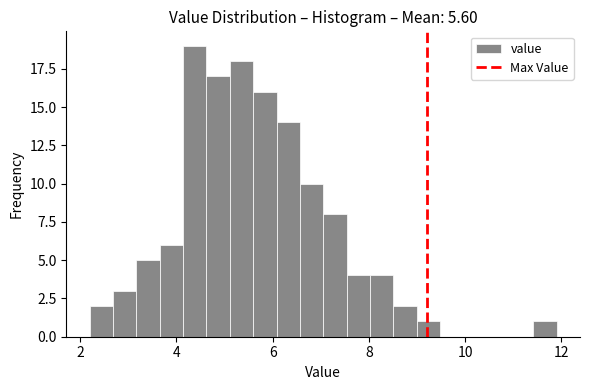

Around what value on the x-axis is the tallest bar? Give the approximate position of its centre, as read against the axis.

4.4